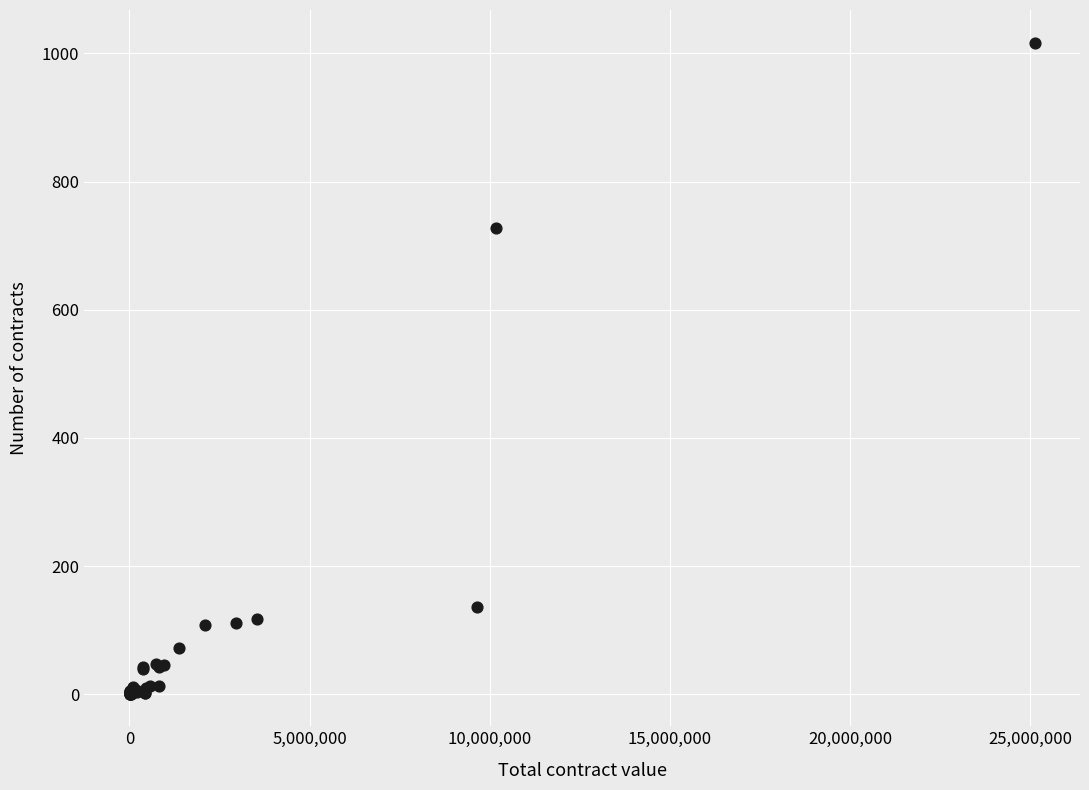

What Y value in the scatter plot is closest to 509?

728